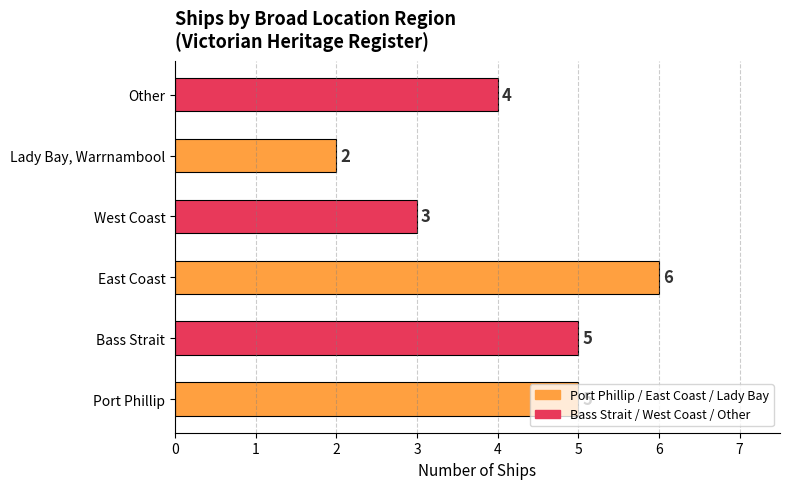

What is the sum of the values at Bass Strait and East Coast?

11